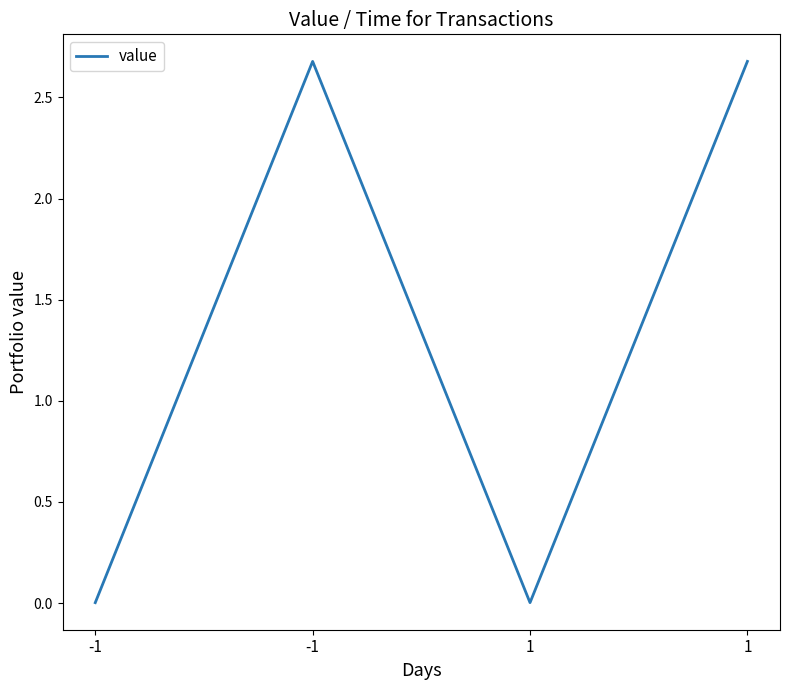

What is the average value?

1.3